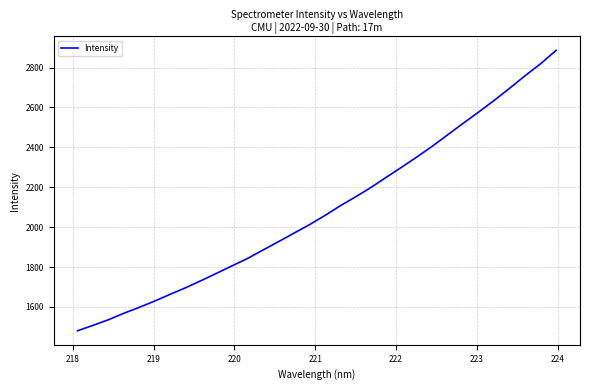

What is the maximum value shown in the chart?

2885.9